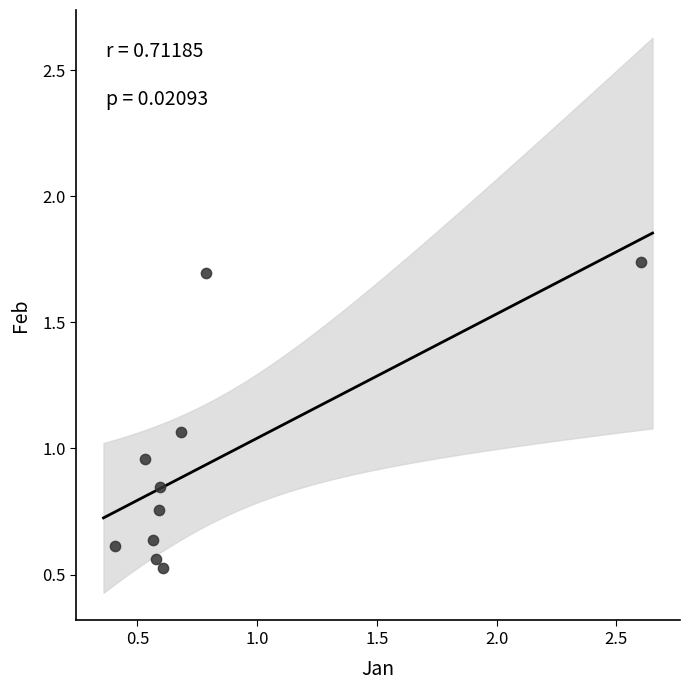

What is the average Y value?

0.9